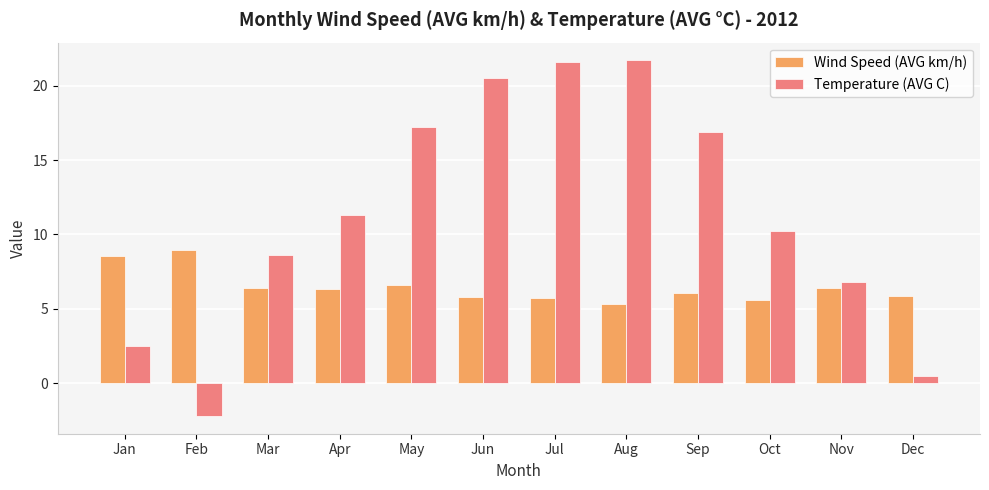

What is the sum of all Temperature (AVG C) values?

135.6